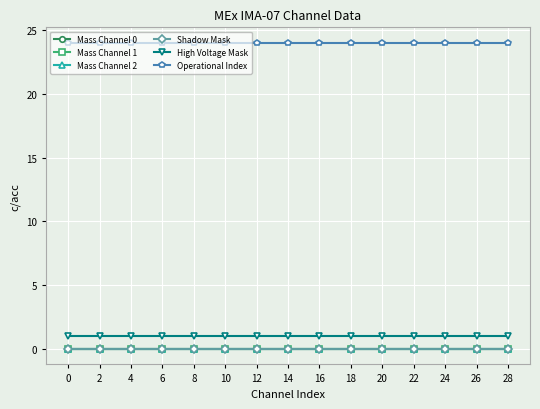

Reading left to right, list all the values displayed in this chart.

Mass Channel 0: 0=0	2=0	4=0	6=0	8=0	10=0	12=0	14=0	16=0	18=0	20=0	22=0	24=0	26=0	28=0
Mass Channel 1: 0=0	2=0	4=0	6=0	8=0	10=0	12=0	14=0	16=0	18=0	20=0	22=0	24=0	26=0	28=0
Mass Channel 2: 0=0	2=0	4=0	6=0	8=0	10=0	12=0	14=0	16=0	18=0	20=0	22=0	24=0	26=0	28=0
Shadow Mask: 0=0	2=0	4=0	6=0	8=0	10=0	12=0	14=0	16=0	18=0	20=0	22=0	24=0	26=0	28=0
High Voltage Mask: 0=1	2=1	4=1	6=1	8=1	10=1	12=1	14=1	16=1	18=1	20=1	22=1	24=1	26=1	28=1
Operational Index: 0=24	2=24	4=24	6=24	8=24	10=24	12=24	14=24	16=24	18=24	20=24	22=24	24=24	26=24	28=24